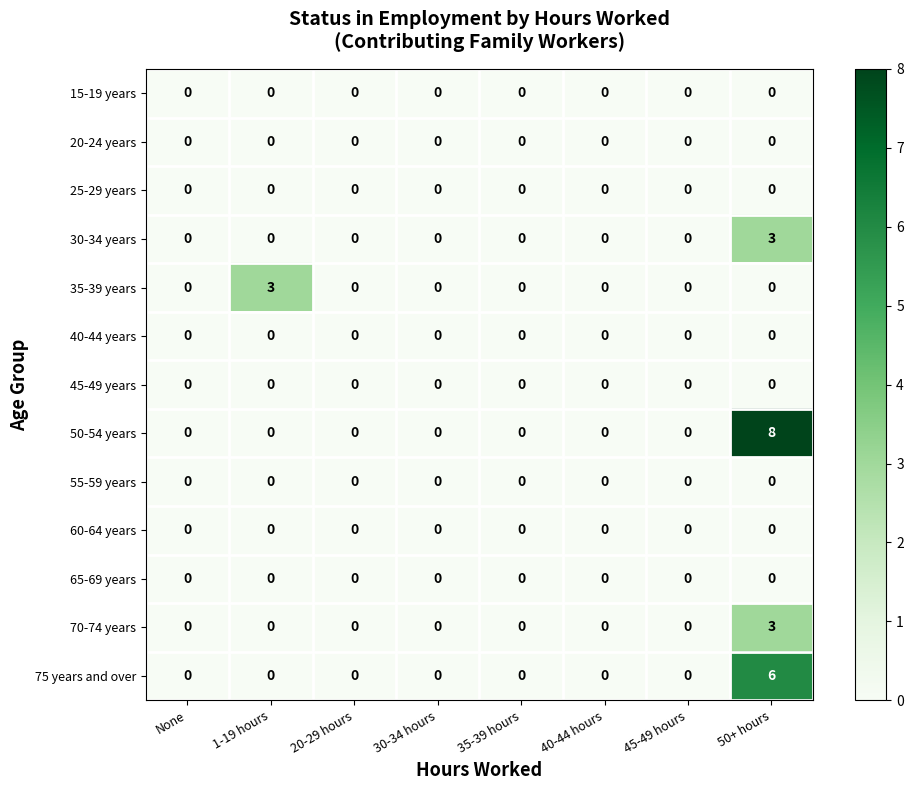

Is it true that 30-34 years equals 2 at 45-49 hours?

False